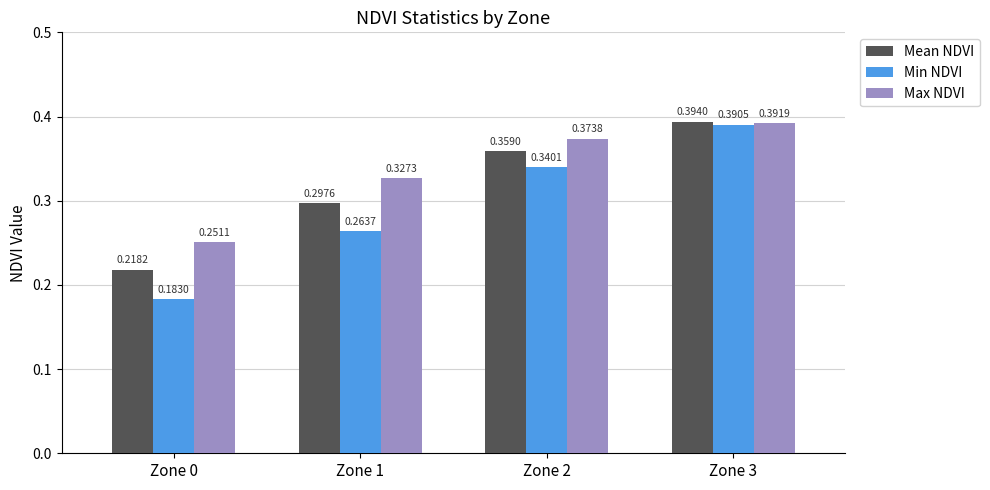

True or false: Min NDVI has a value of 0.1 at Zone 1.

False